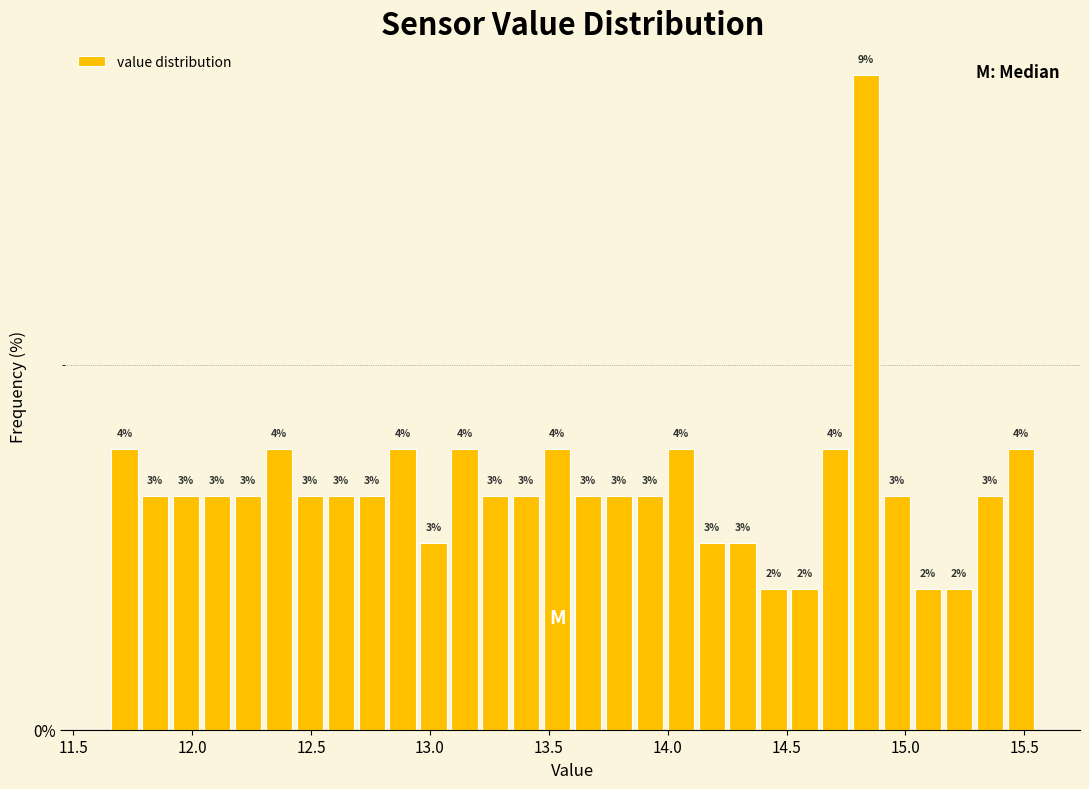

Read against the x-axis, roughly where is the centre of the tallest bar?

14.85